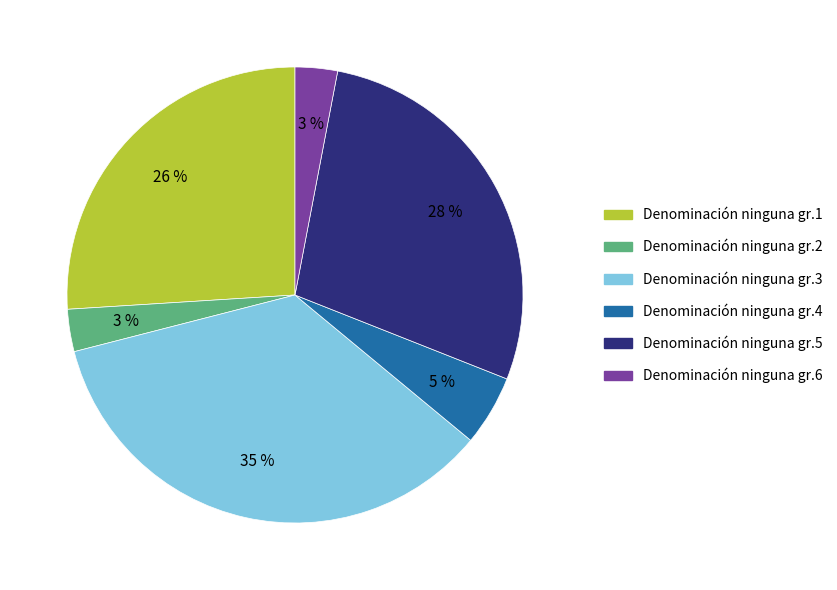

To the nearest percent, what is the average slice percentage?

17%